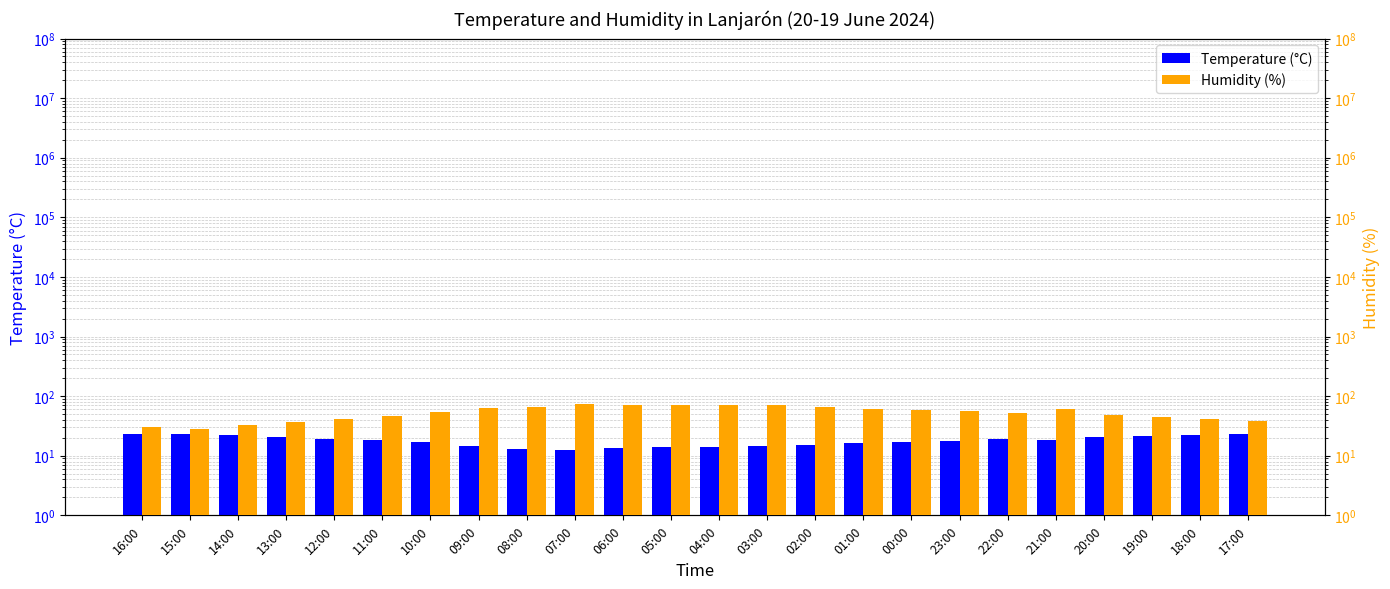

Which series has the largest range (max minus min)?

Humidity (%)